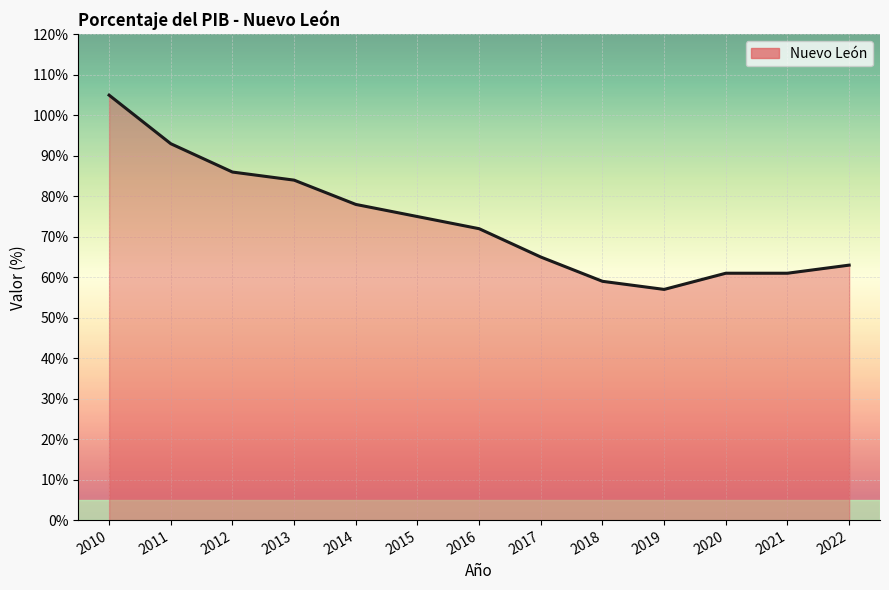

True or false: there are more than 2 points higher than both neighbors.

False